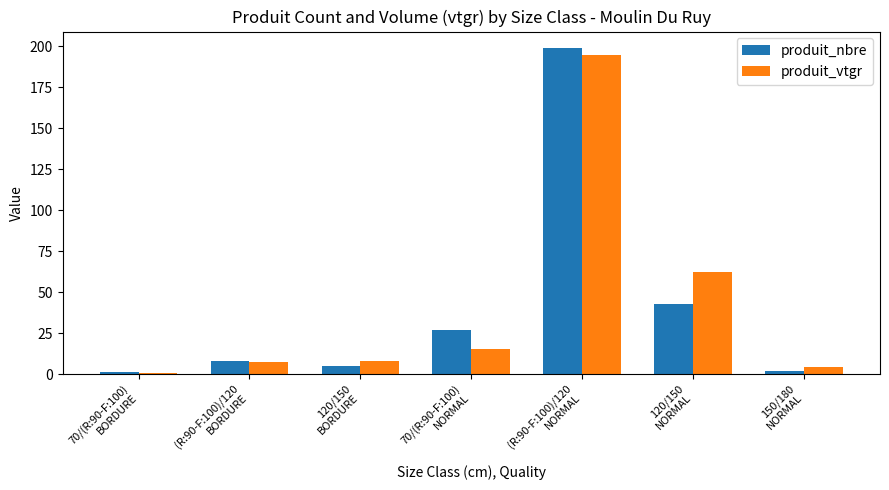

Does the chart contain stacked bars?

No